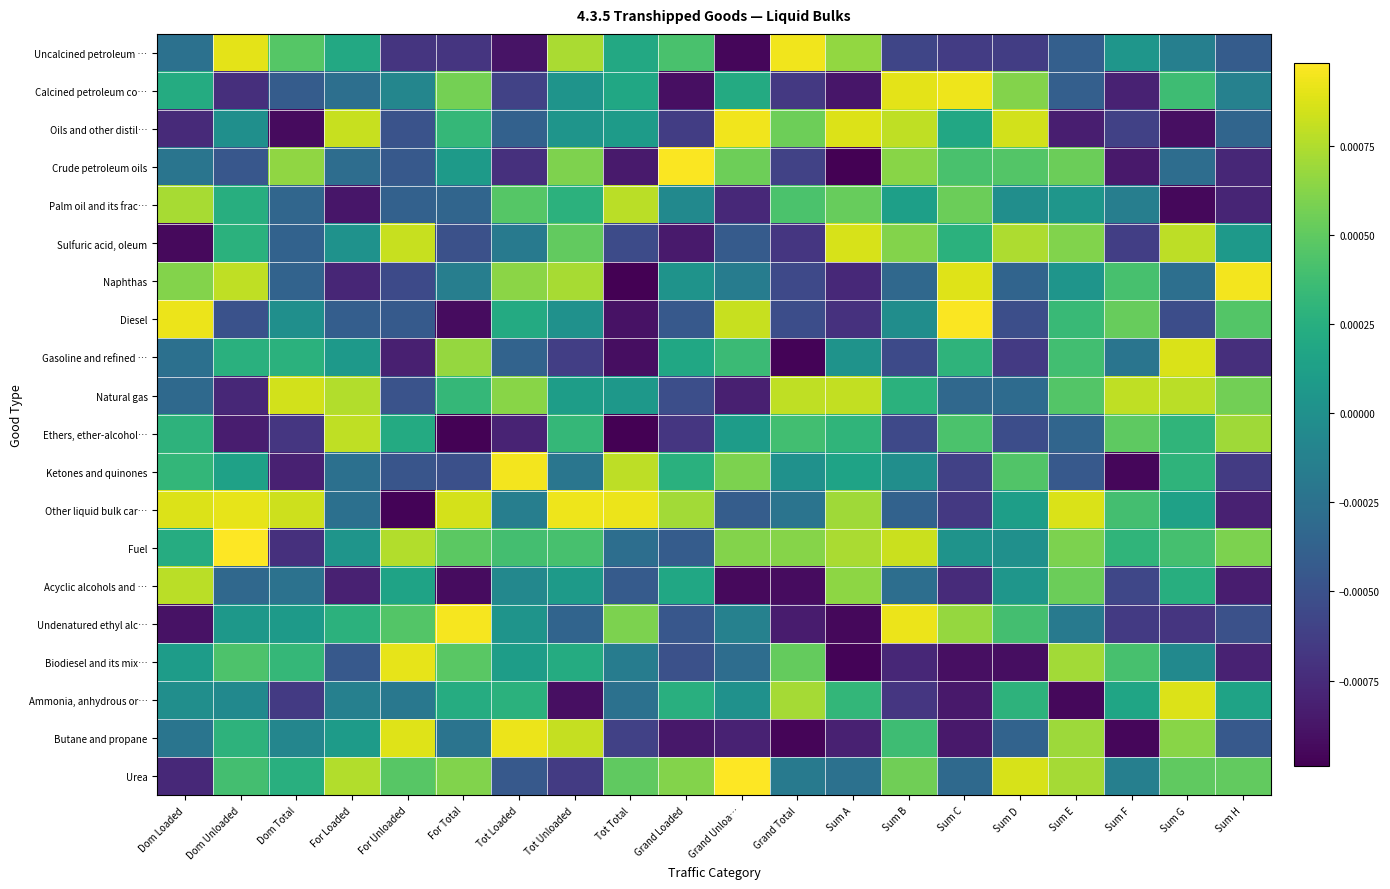

Between Dom Loaded and Tot Unloaded, which is larger?

Tot Unloaded